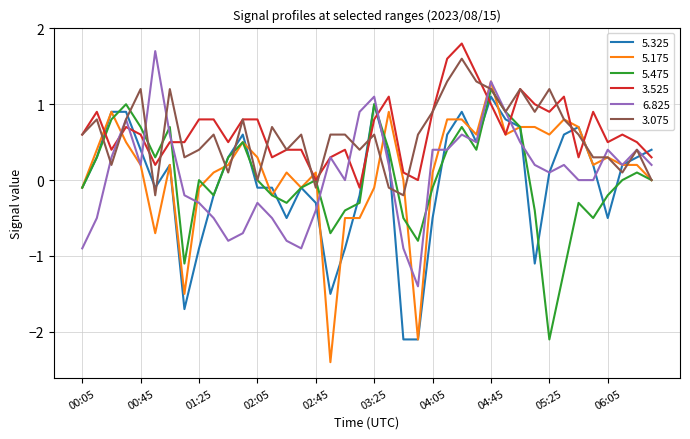

Which series has the largest range (max minus min)?

5.175